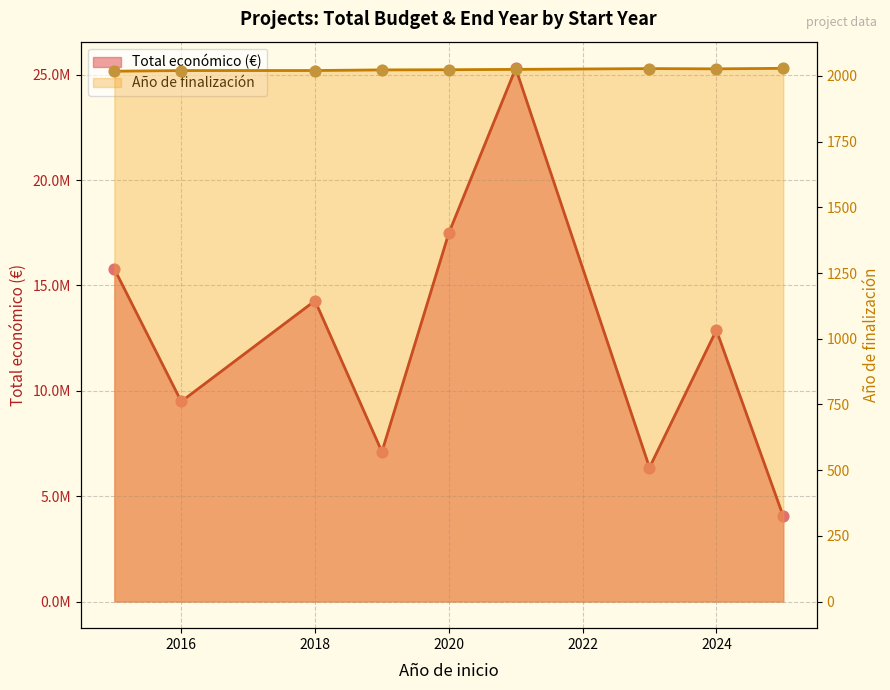

Which series has the largest Y range (max minus min)?

Total económico (€) line